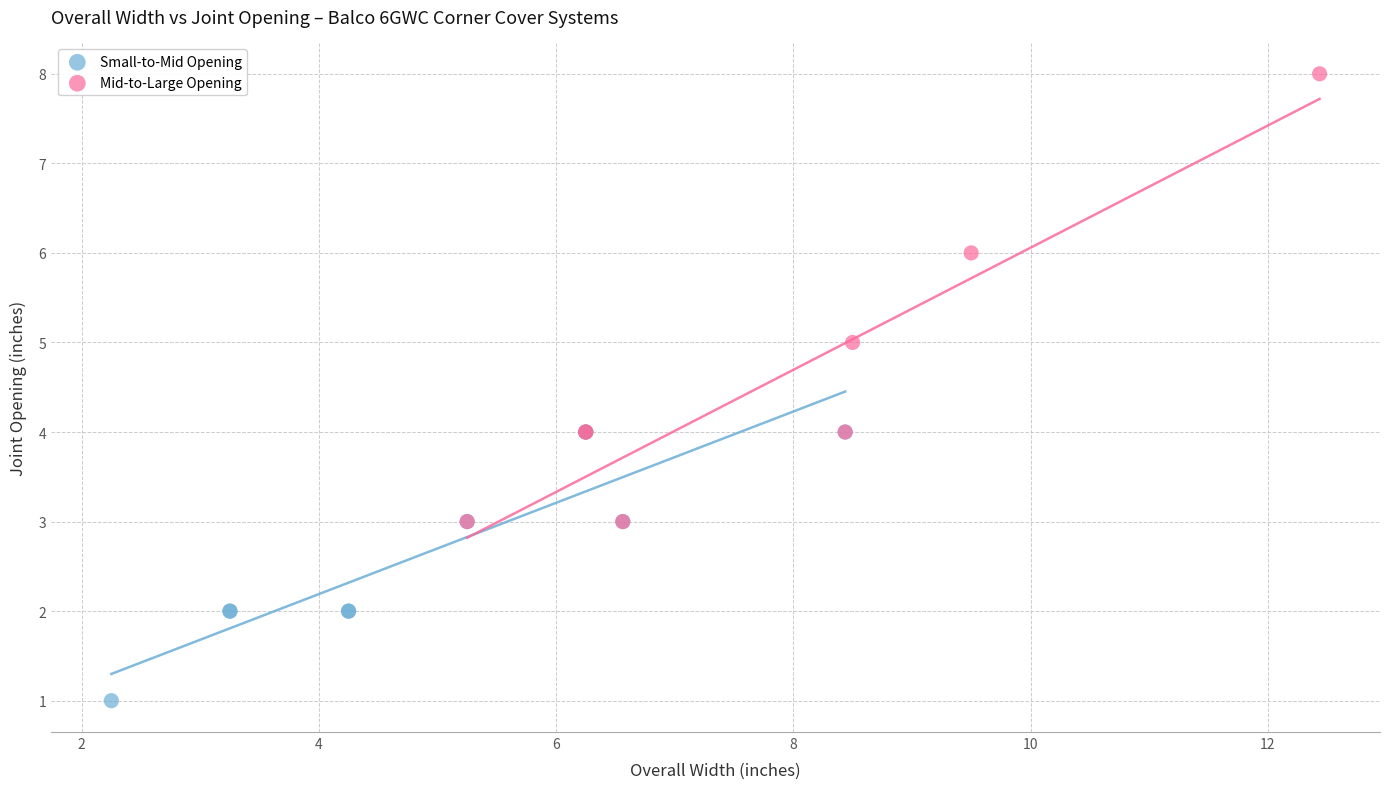

Which series contains the highest Y value?

Mid-to-Large Opening